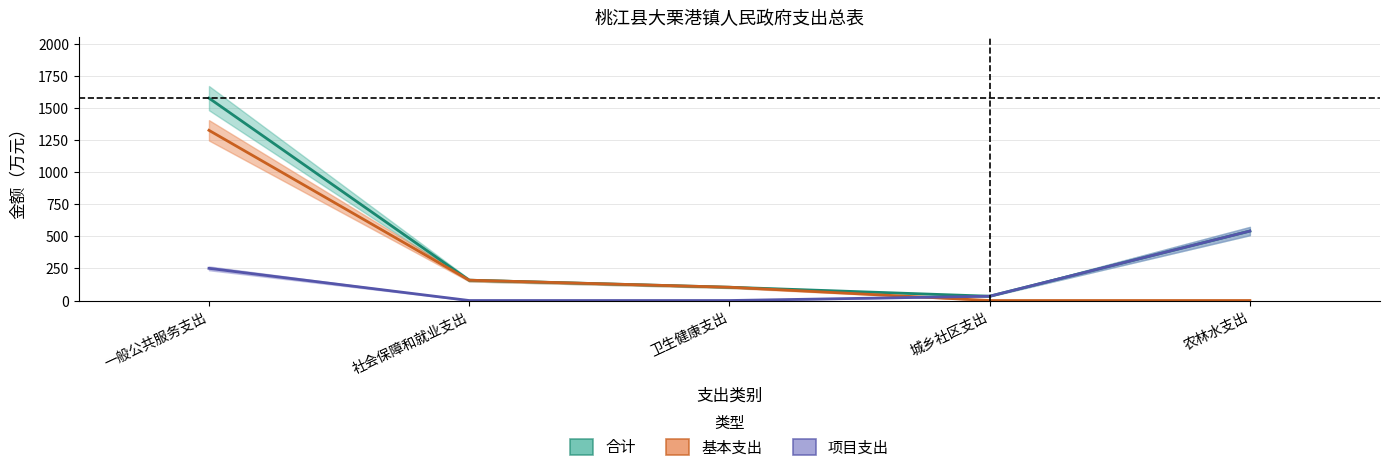

At which label does 项目支出 reach its peak?

农林水支出